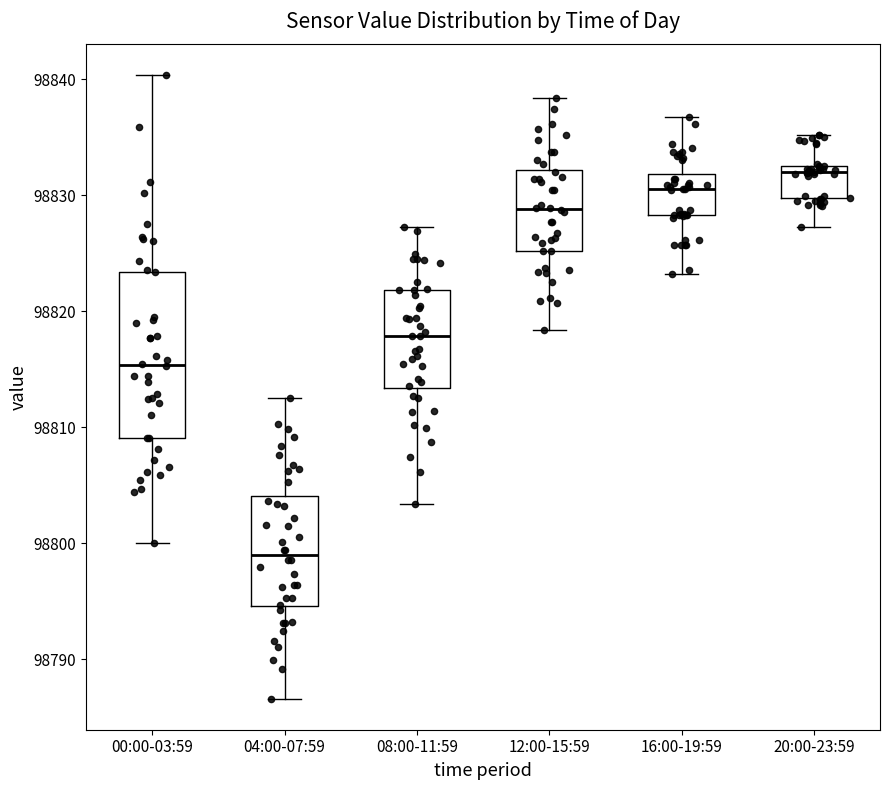

Where does the upper whisker of the box for 08:00-11:59 end on the y-axis? The values are not printed on the chart, so give them approximately, as read against the axis.

98827